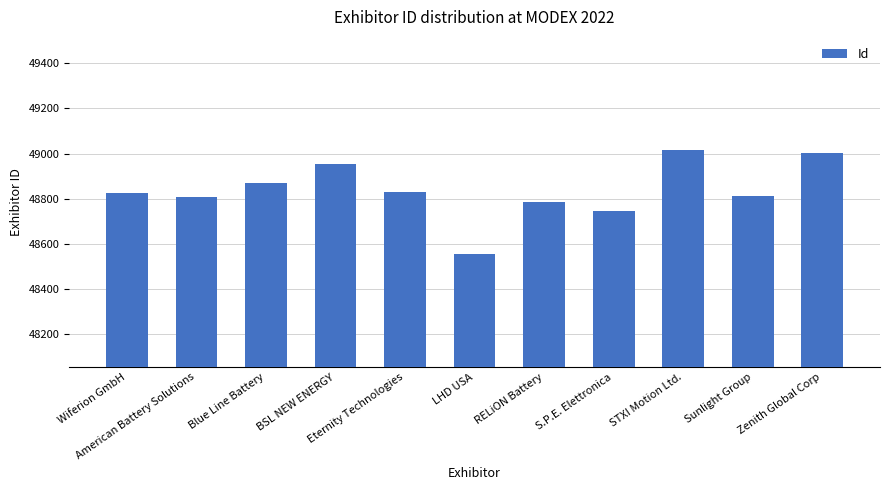

What is the difference between the maximum and minimum values?

462